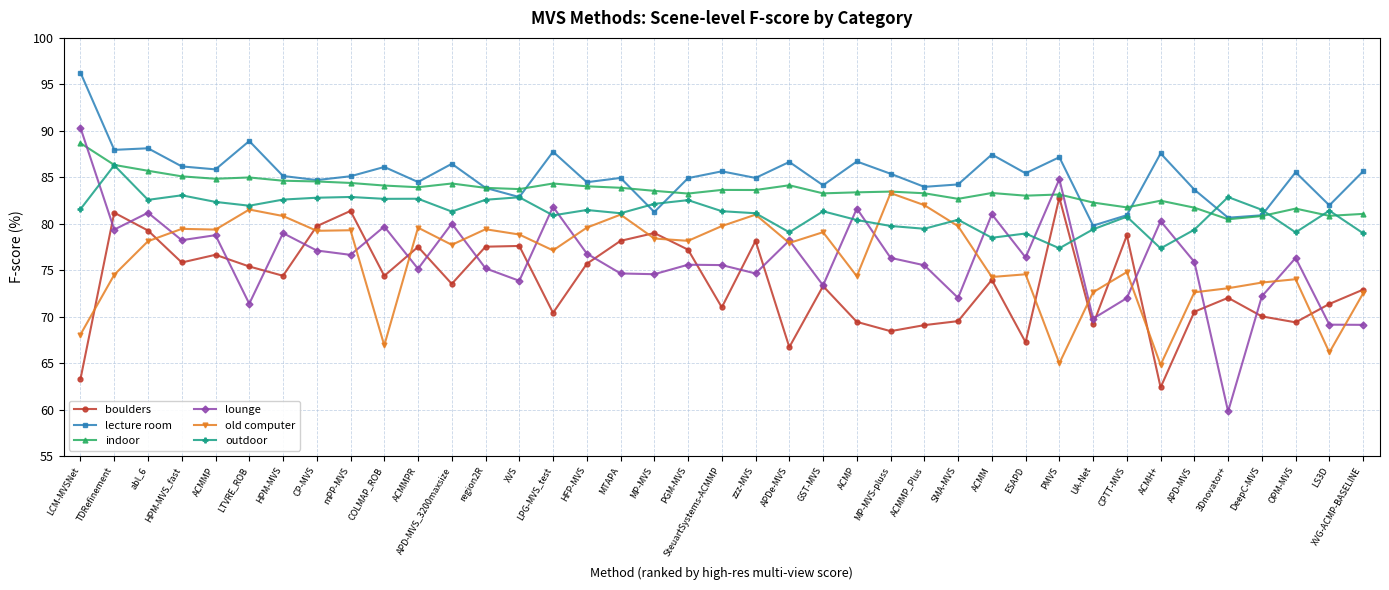

Is this an area chart (filled region under the line)?

No